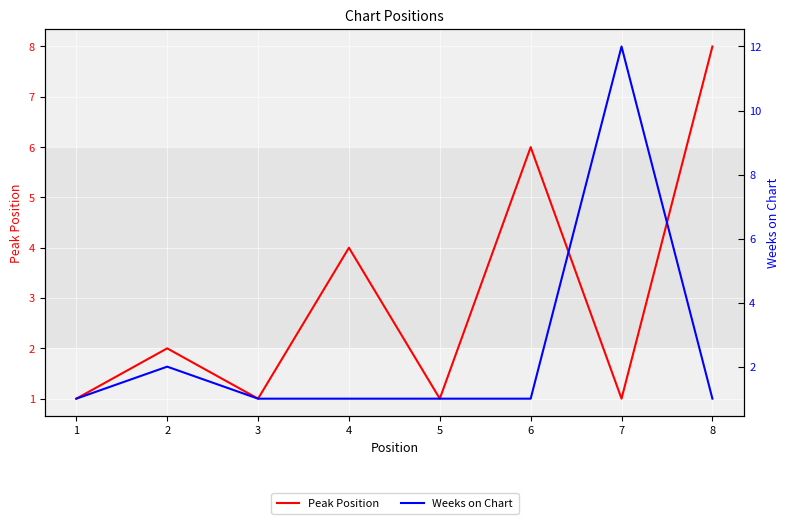

What is the lowest value of the Weeks on Chart series?

1